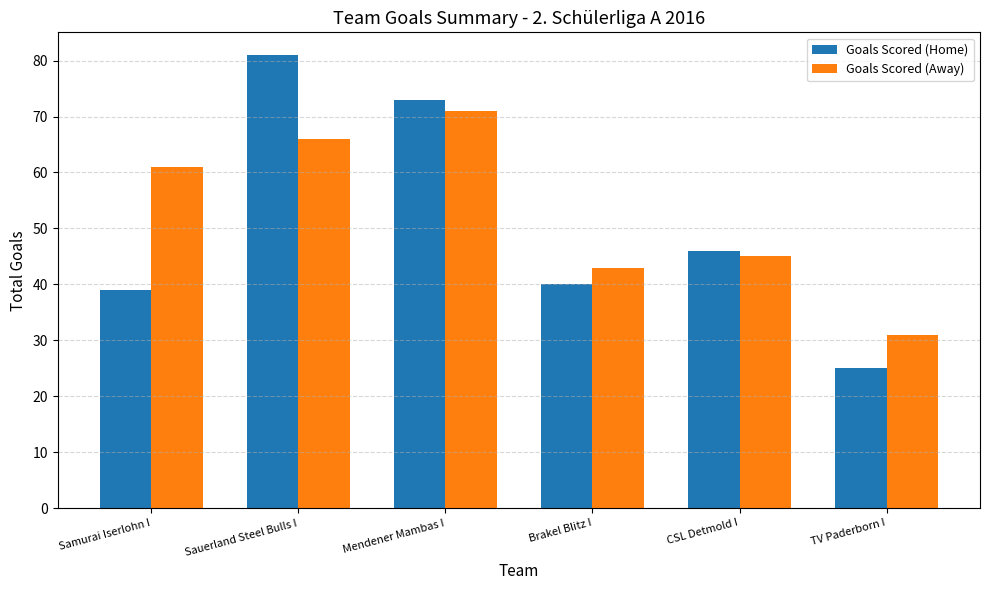

Is it true that Goals Scored (Home) equals 25 at TV Paderborn I?

True